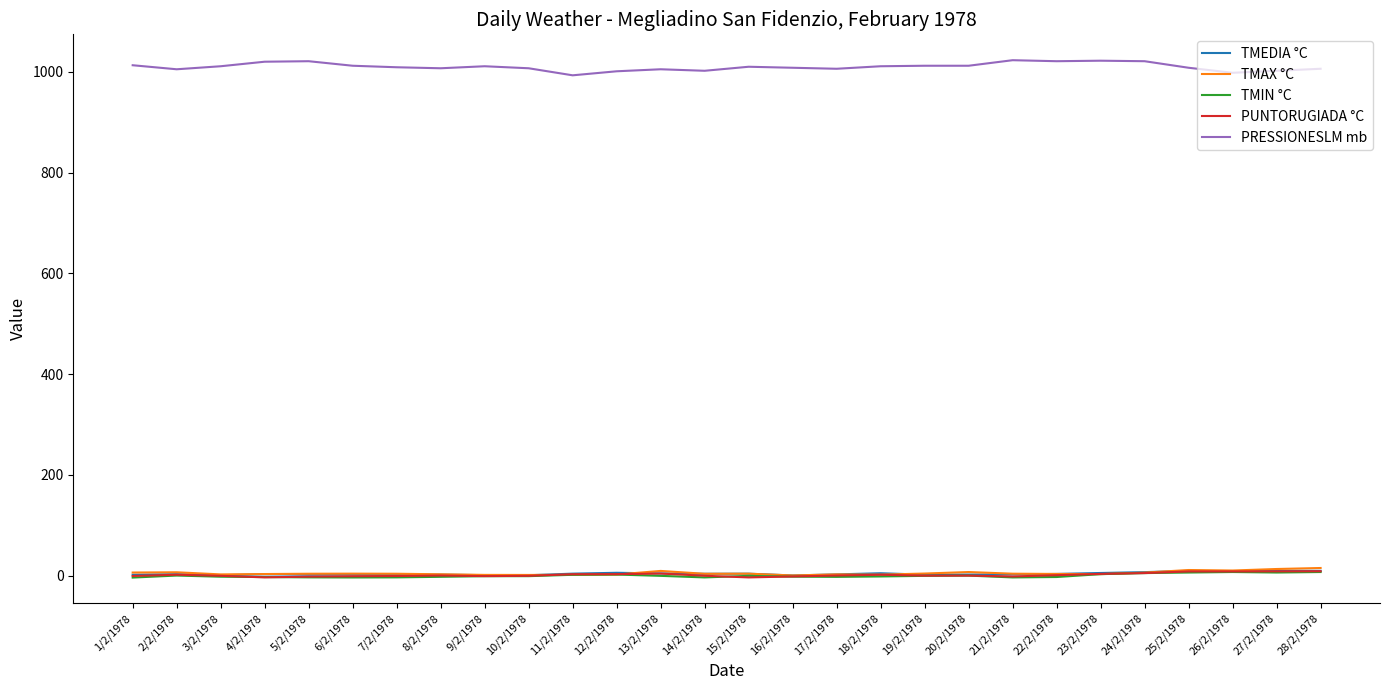

True or false: TMAX °C has a value of 4.0 at 19/2/1978.

True